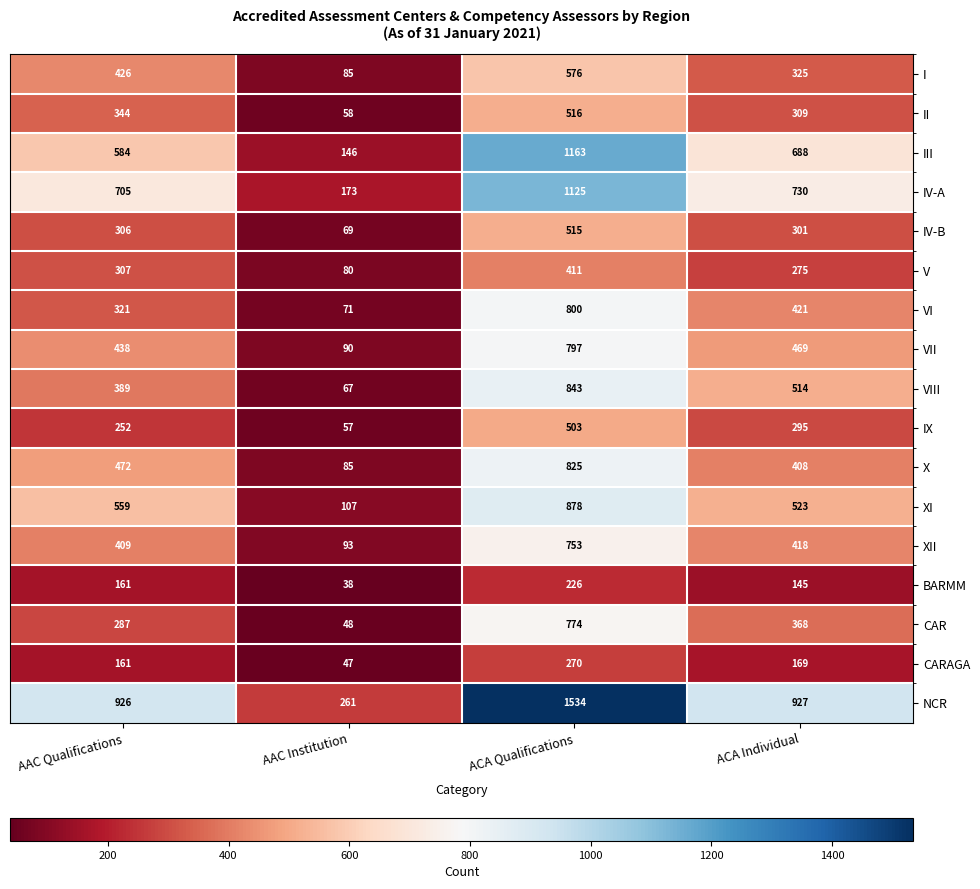

Which series has the largest range (max minus min)?

NCR